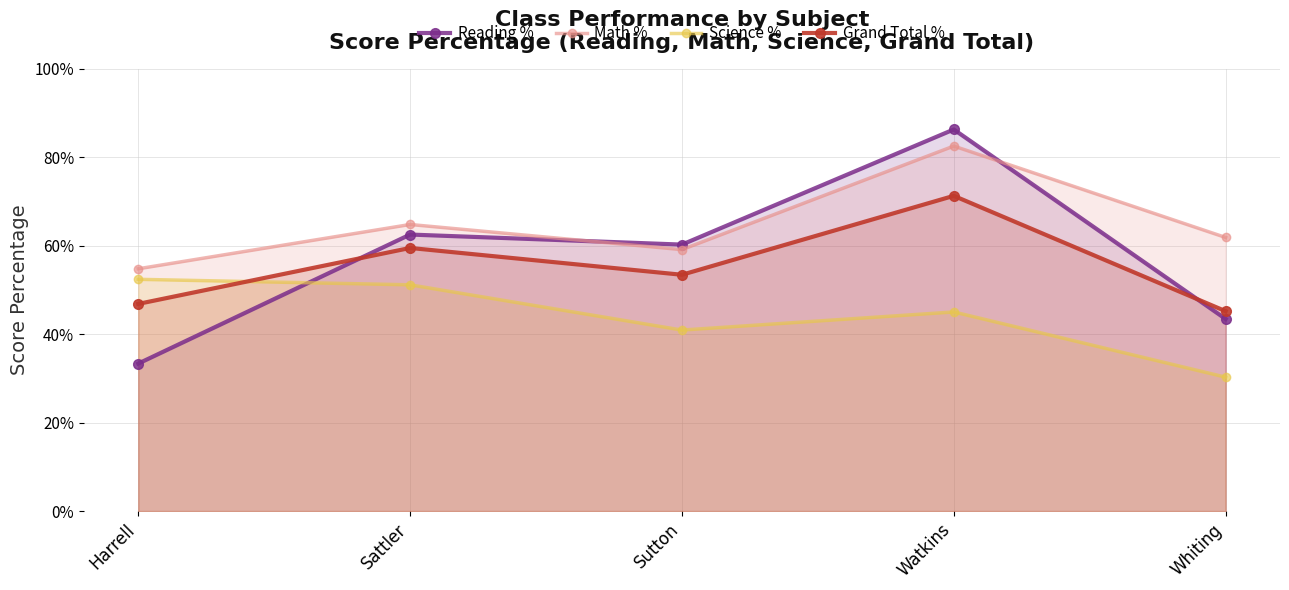

At which category does Math % reach its first local peak?

Sattler